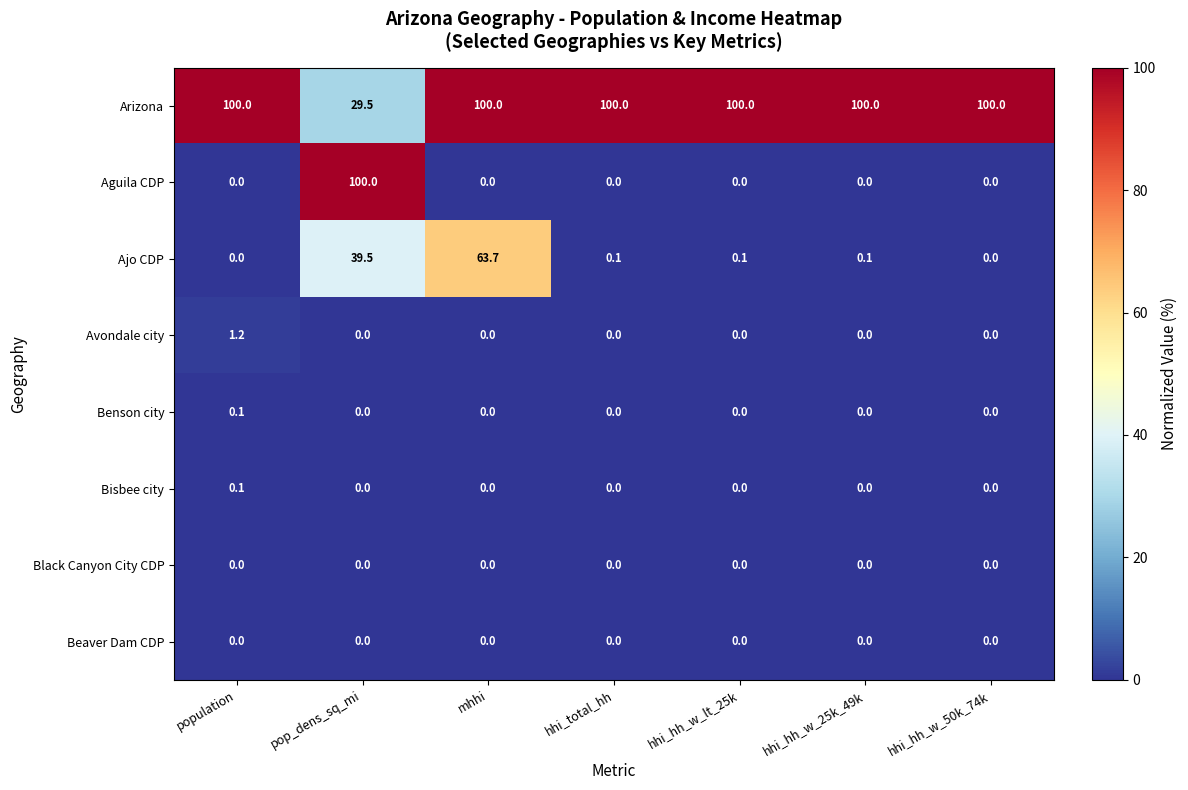

Is it true that Black Canyon City CDP equals 0.0 at hhi_hh_w_50k_74k?

True